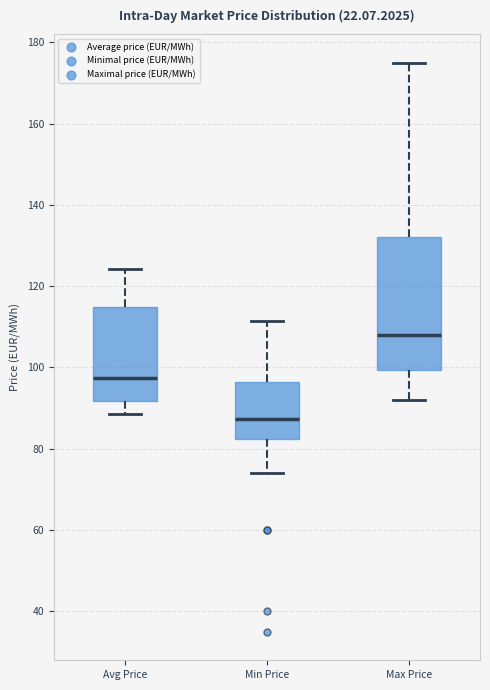

Reading left to right, read every box against the y-axis: the position of its median line, the range the box covers, and the ends of its whiskers. The values are not printed on the chart, so give them approximately, as read against the axis.

Avg Price: median 98, box 92 to 114, whiskers 88 to 124
Min Price: median 88, box 82 to 96, whiskers 74 to 112
Max Price: median 108, box 100 to 132, whiskers 92 to 176